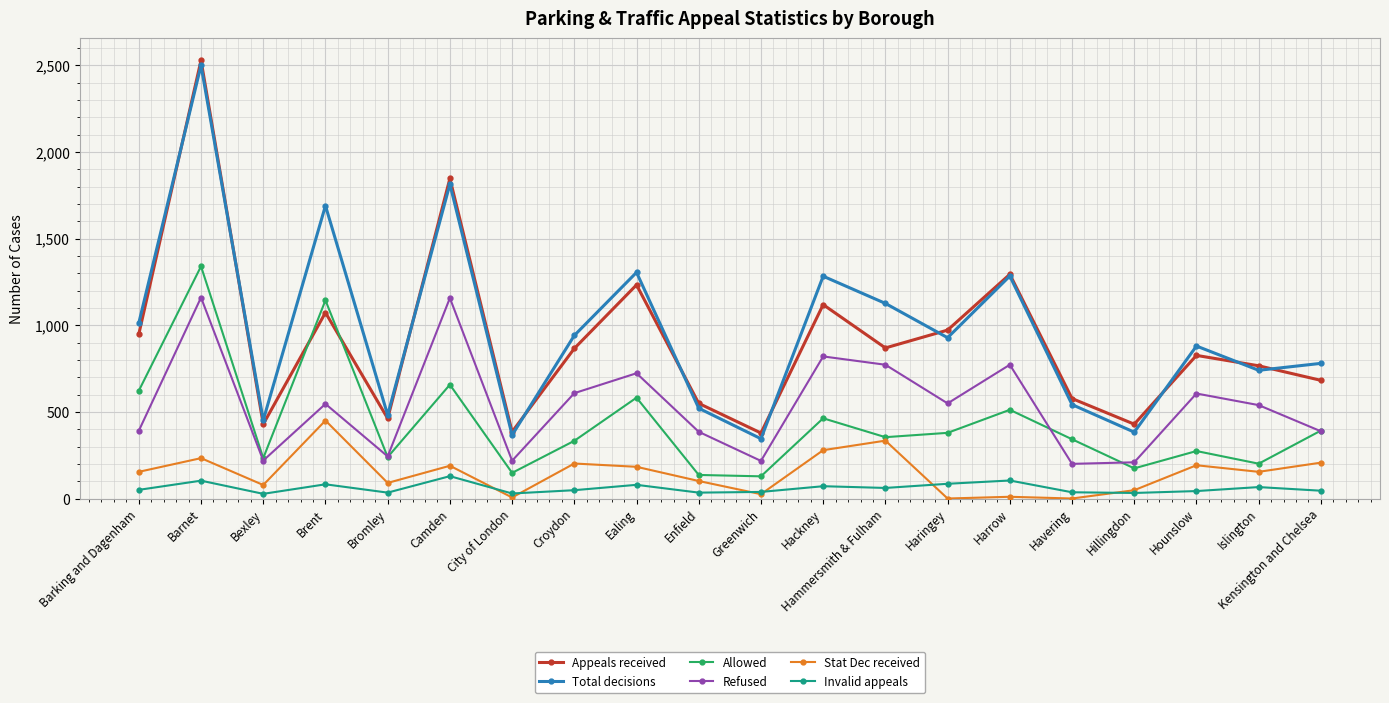

True or false: Refused and Appeals received intersect in this chart.

False